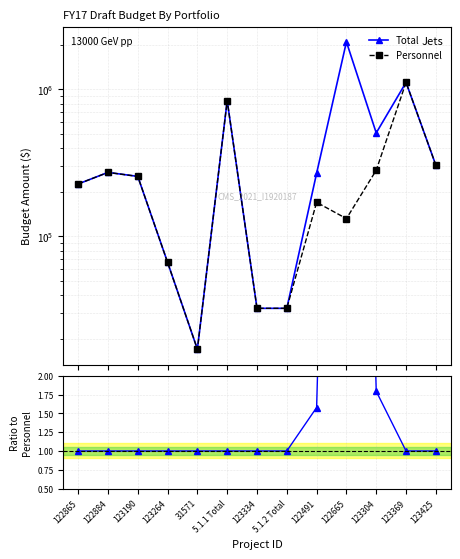

Between 5.1.1 Total and 122884, which is larger?

5.1.1 Total